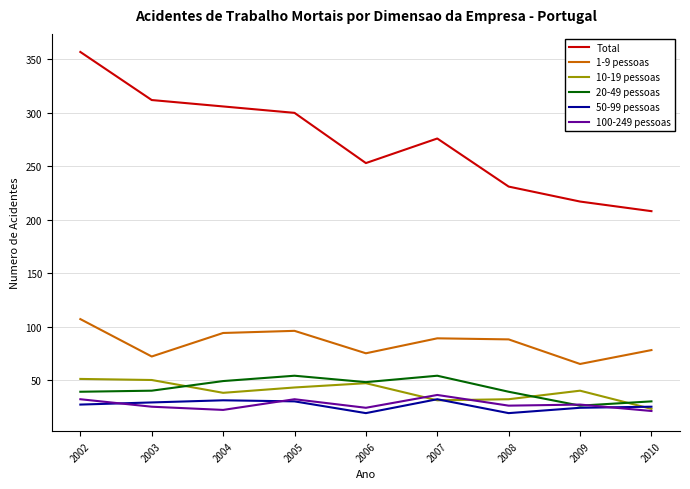

Does the chart have visible grid lines?

Yes